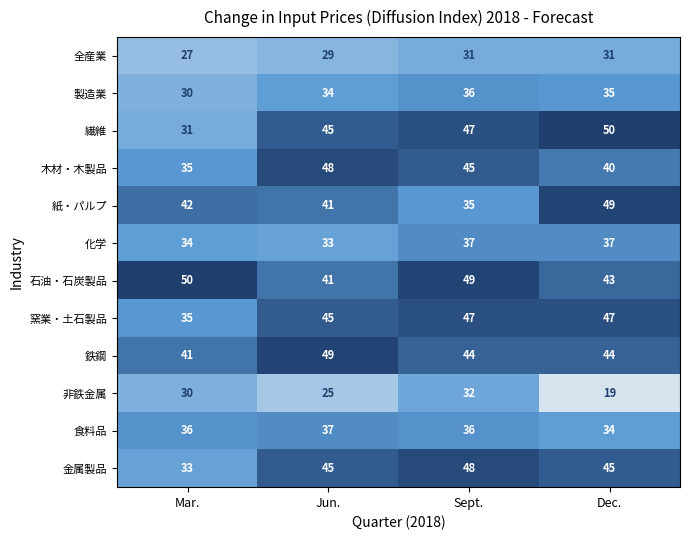

What is the difference between the 繊維 values at Dec. and Mar.?

19